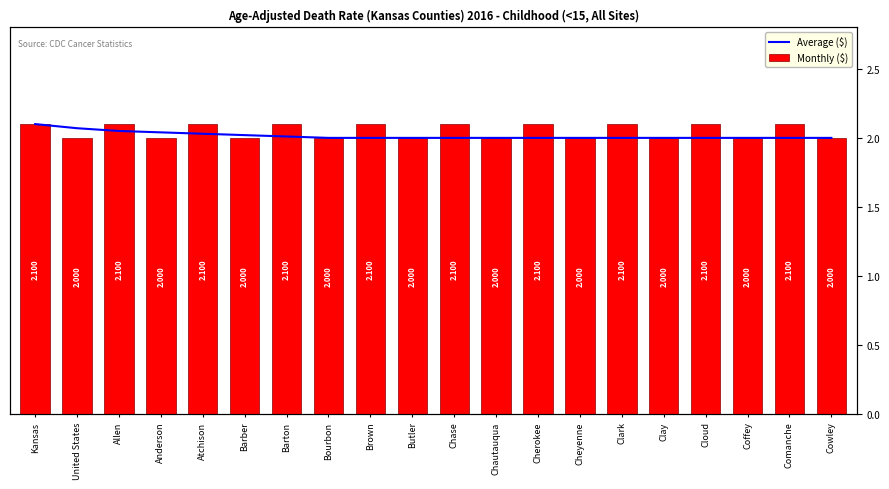

Count the number of data series in this chart.

2